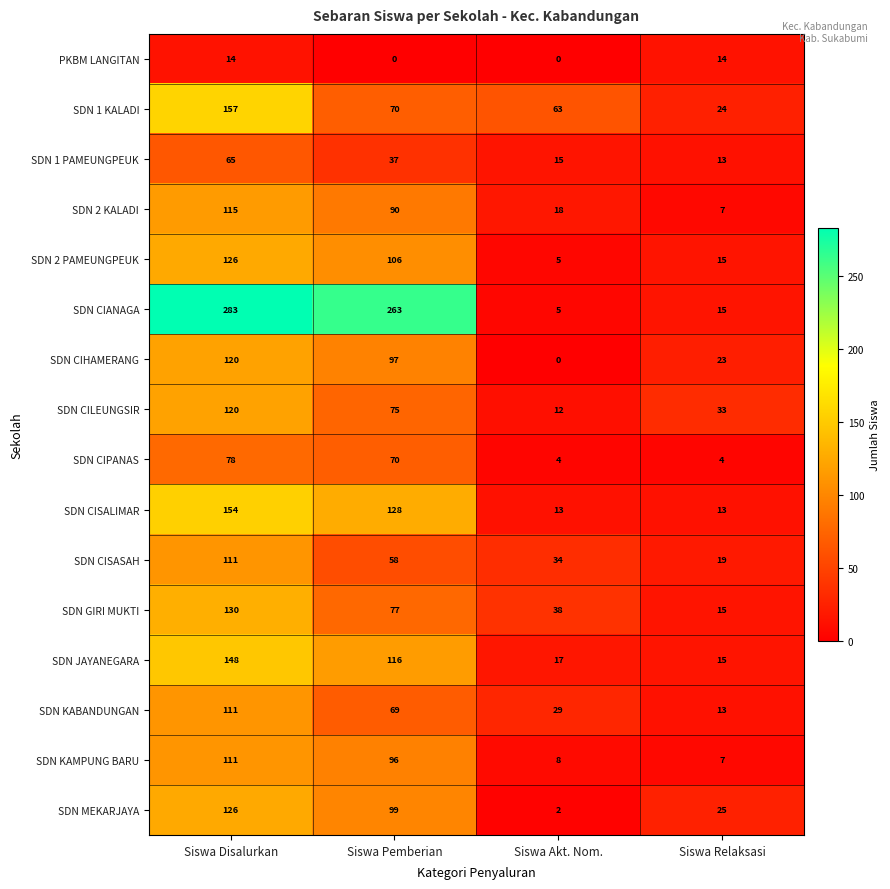

At which label does SDN CIHAMERANG reach its minimum?

Siswa Akt. Nom.